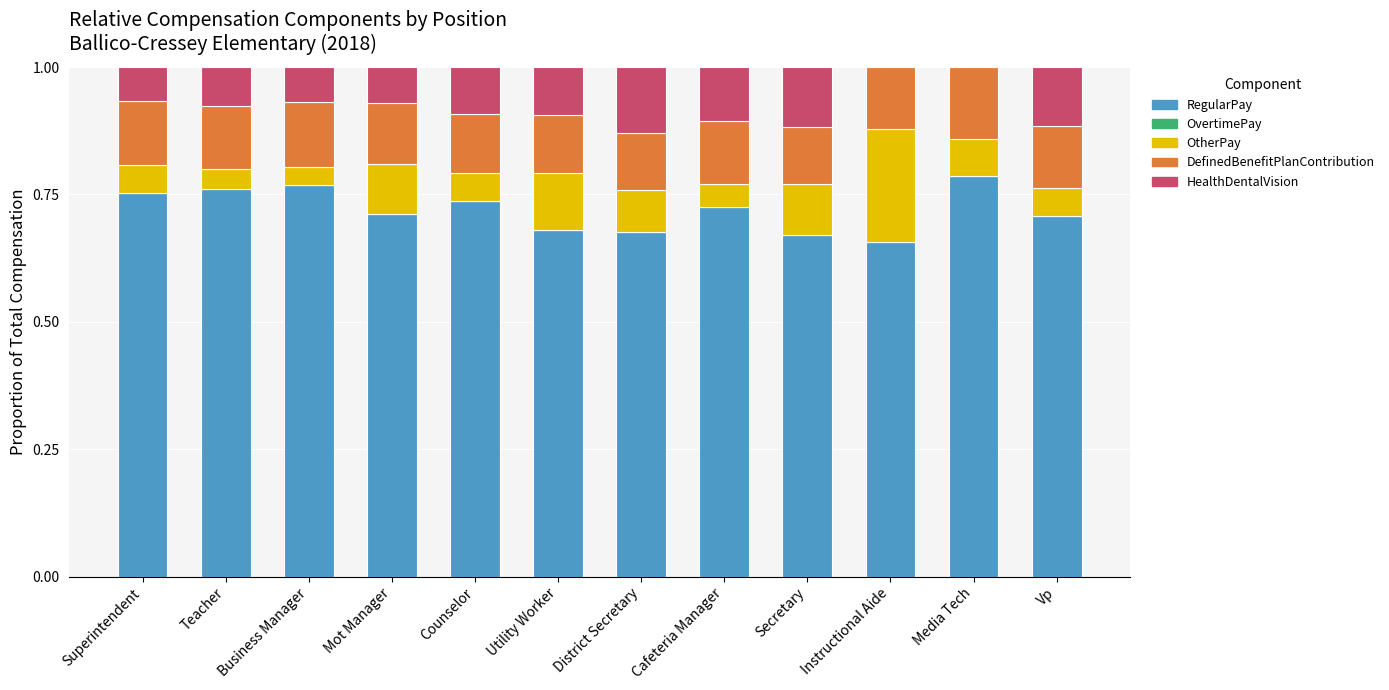

The value of RegularPay at Mot Manager is 1.2. True or false?

False